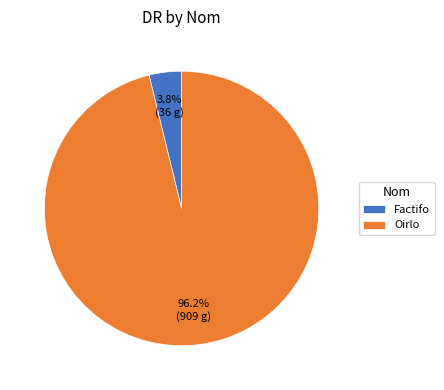

How many segments does this pie chart have?

2